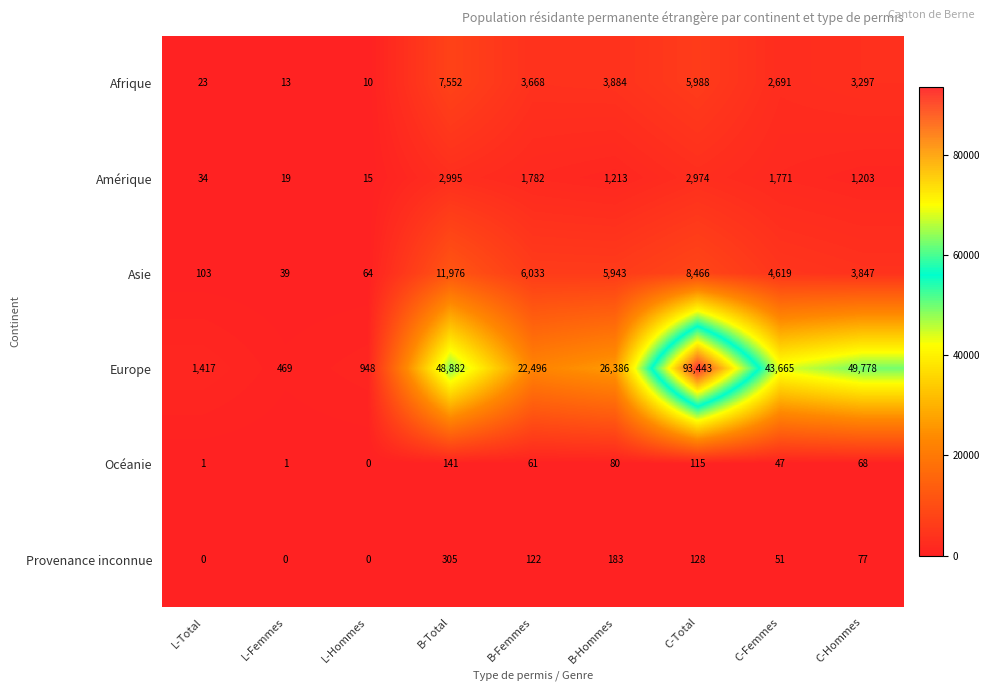

How many data points does each series have?

9